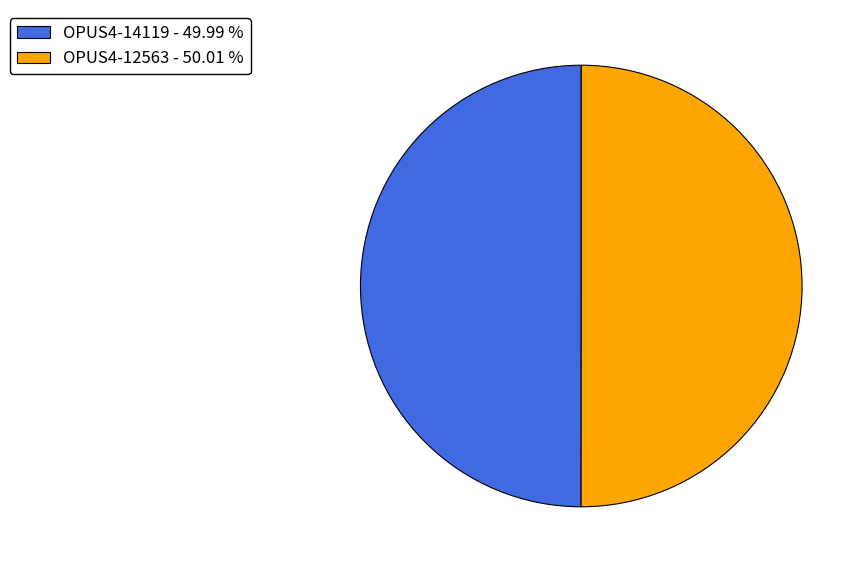

What is the ratio of the value at OPUS4-14119 to the value at OPUS4-12563?

1.0